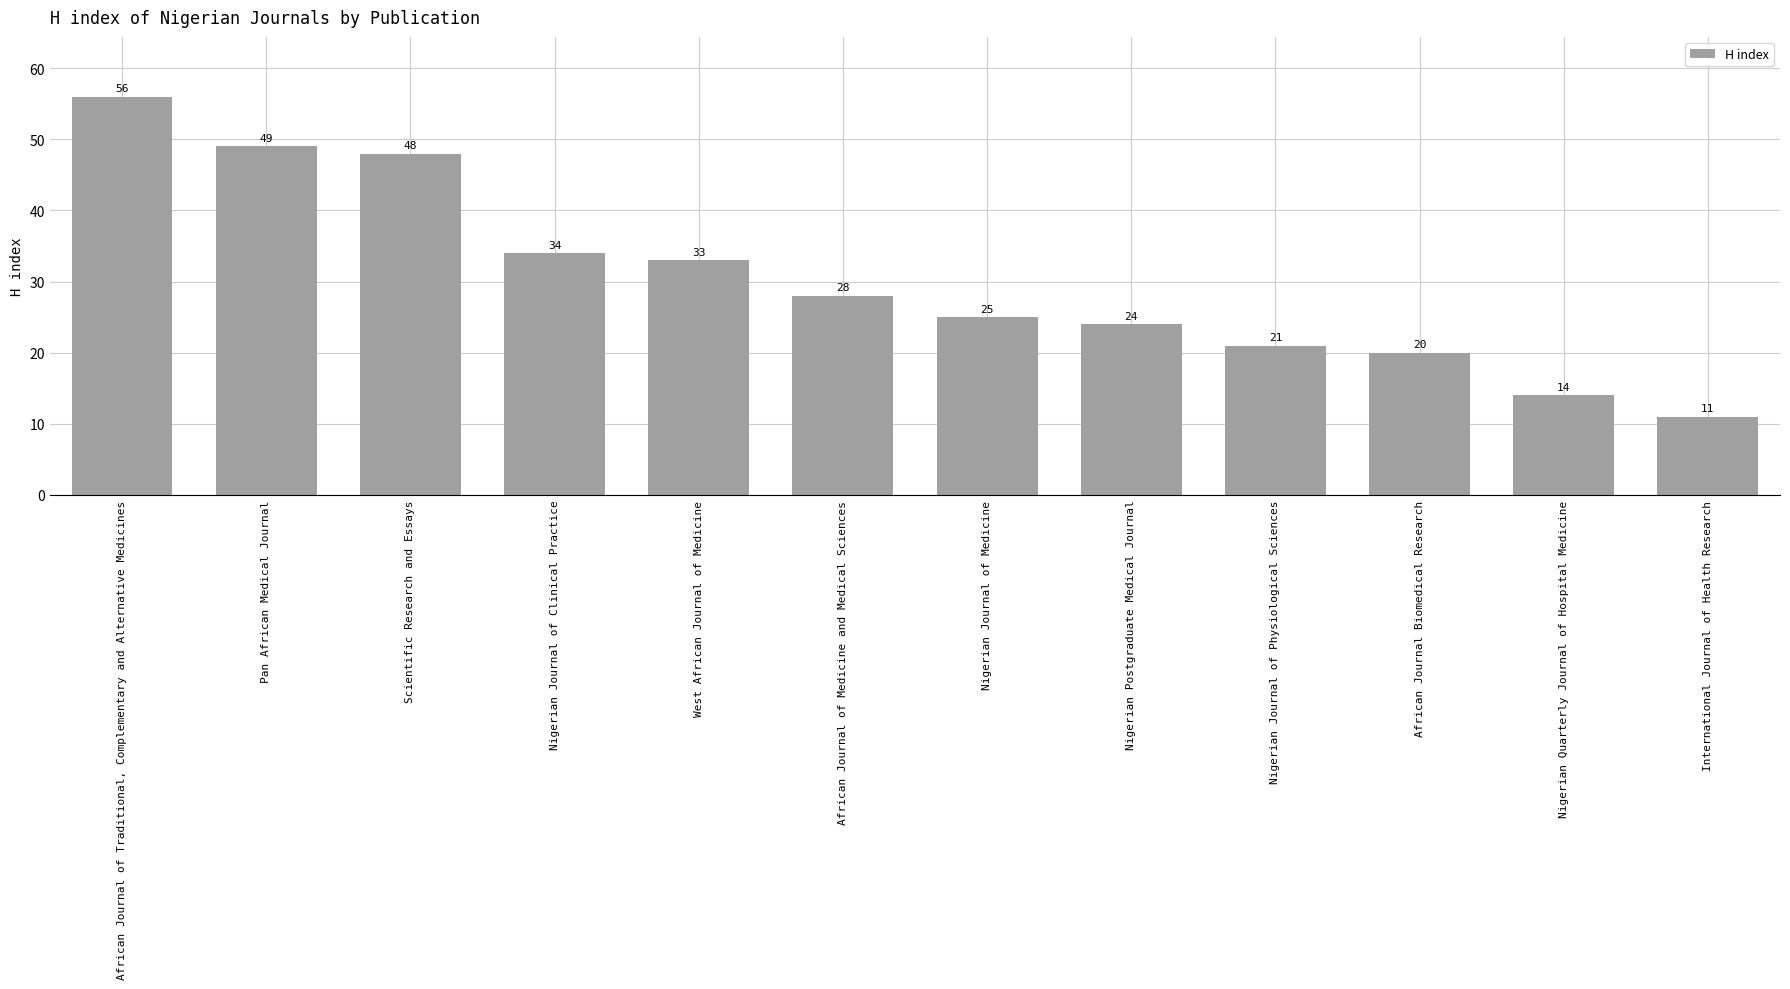

How many bars are there in total?

12